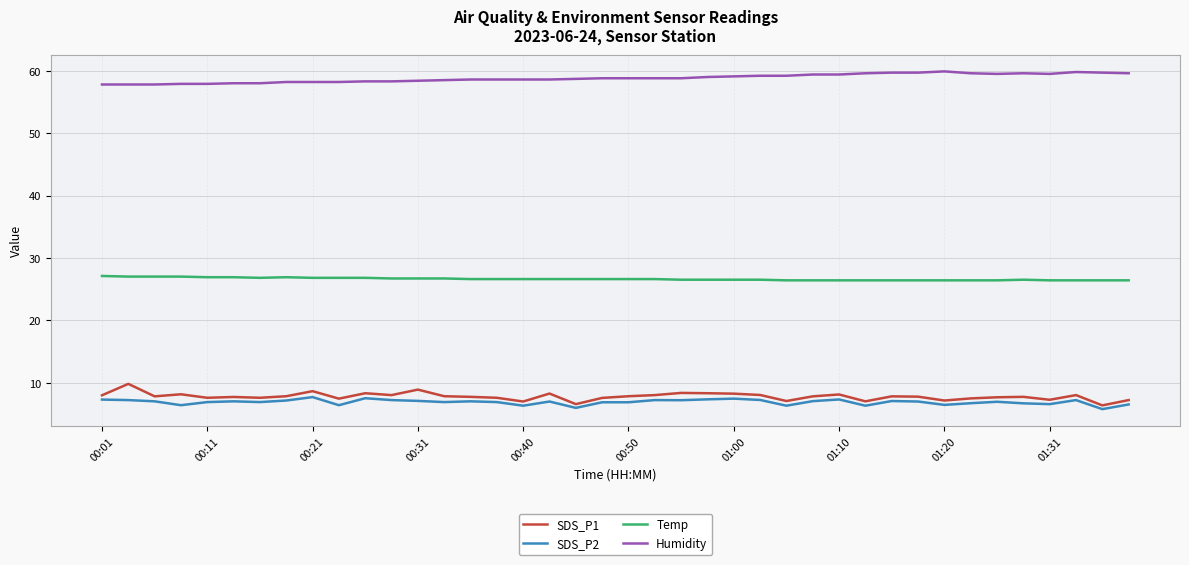

What is the maximum value for Humidity?

59.9